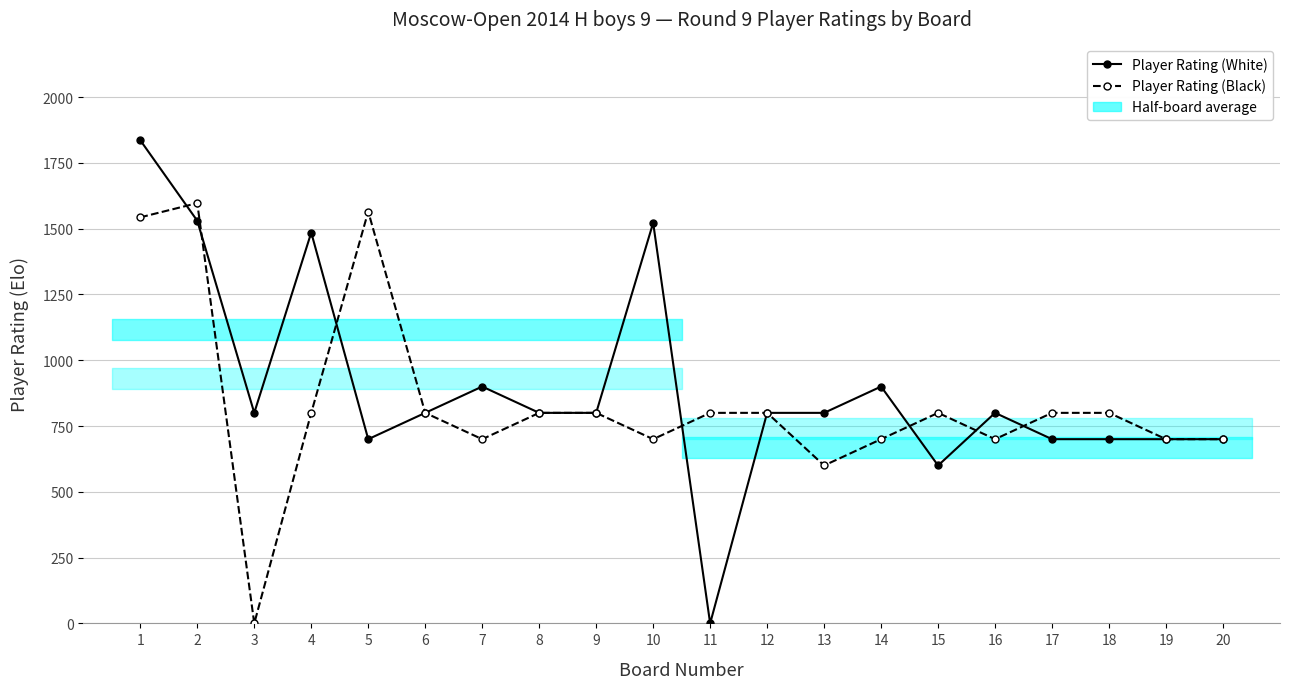

Between which two adjacent categories do Player Rating (White) and Player Rating (Black) first intersect?

1 and 2